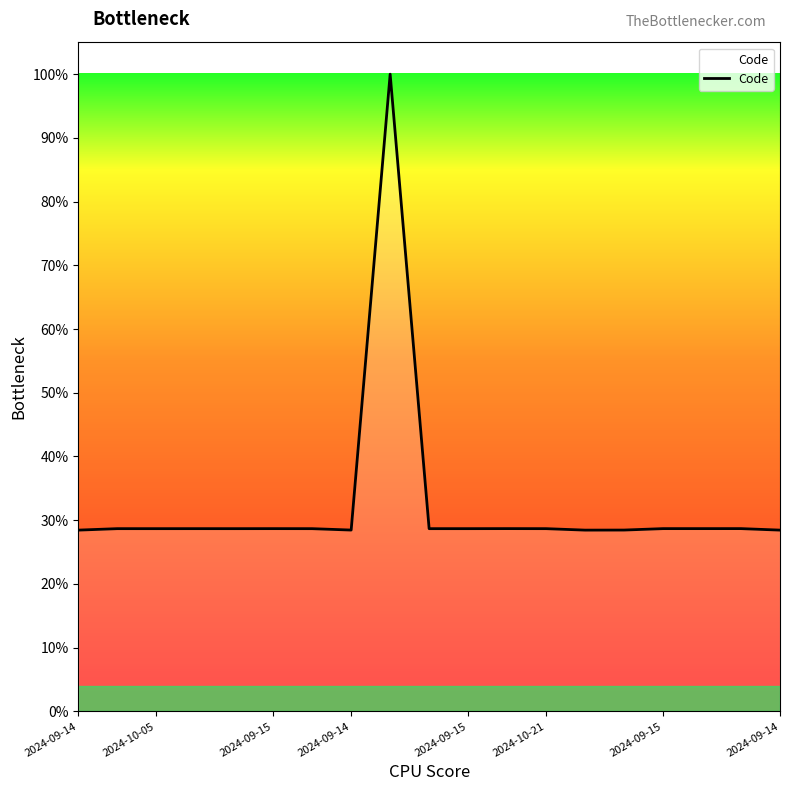

Does the chart display data point markers on the line(s)?

No